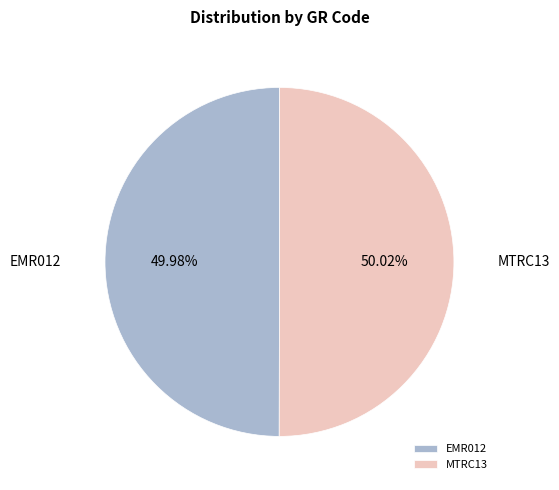

Combined, do MTRC13 and EMR012 account for over 50%?

Yes